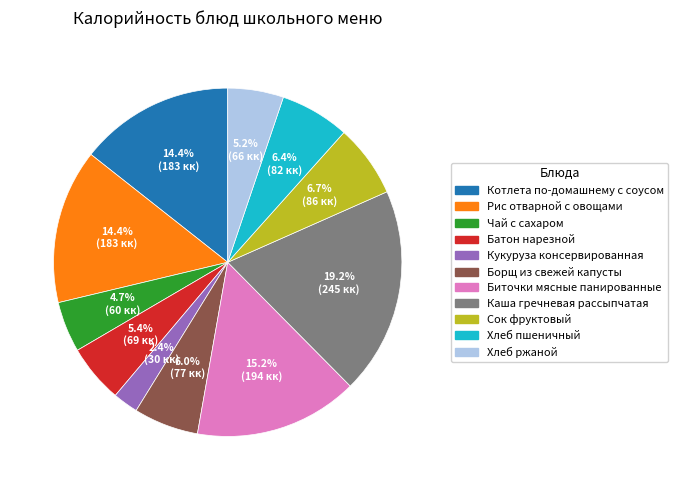

How many slices are in this pie chart?

11